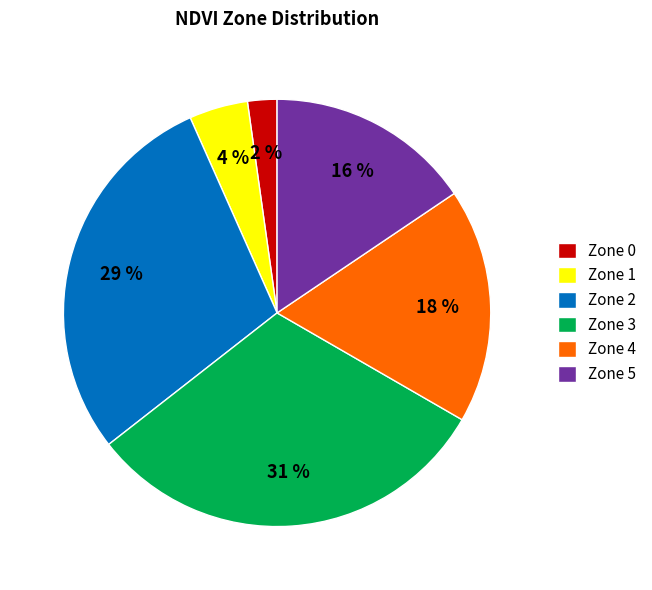

Is the sum of Zone 0 and Zone 4 greater than half?

No